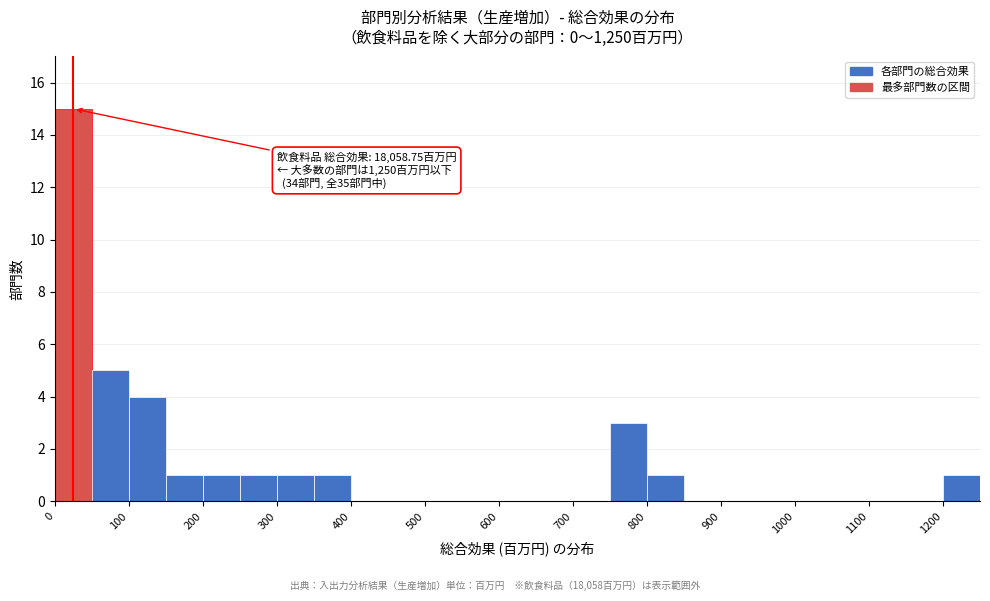

Over which range of the x-axis is the bar tallest?

0 to 50